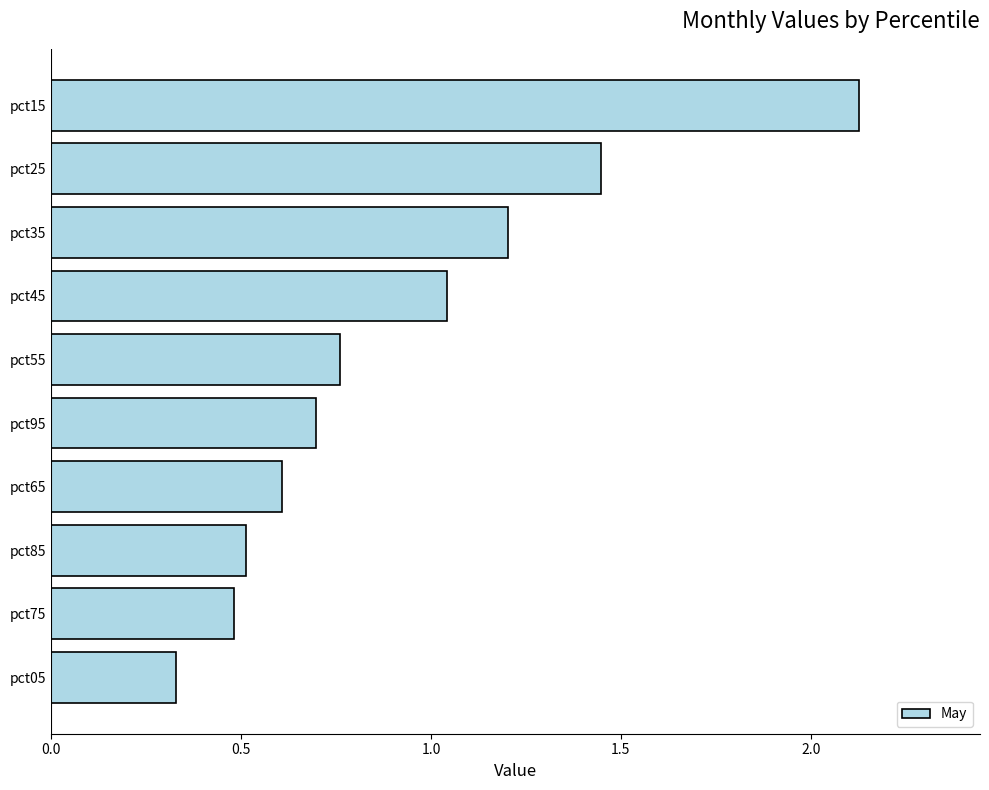

Are the bars horizontal?

Yes